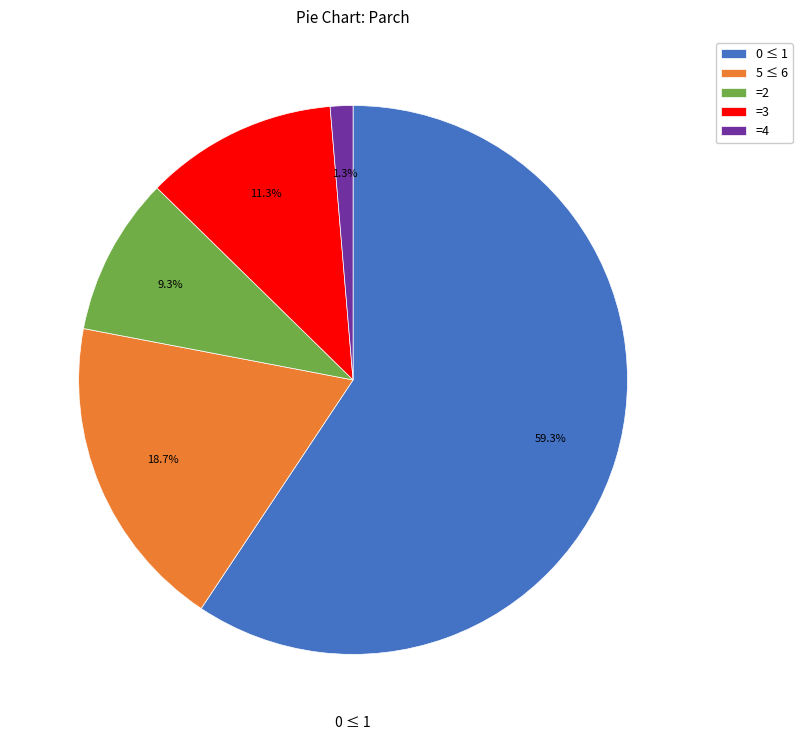

Which has a higher value, 0 ≤ 1 or =4?

0 ≤ 1